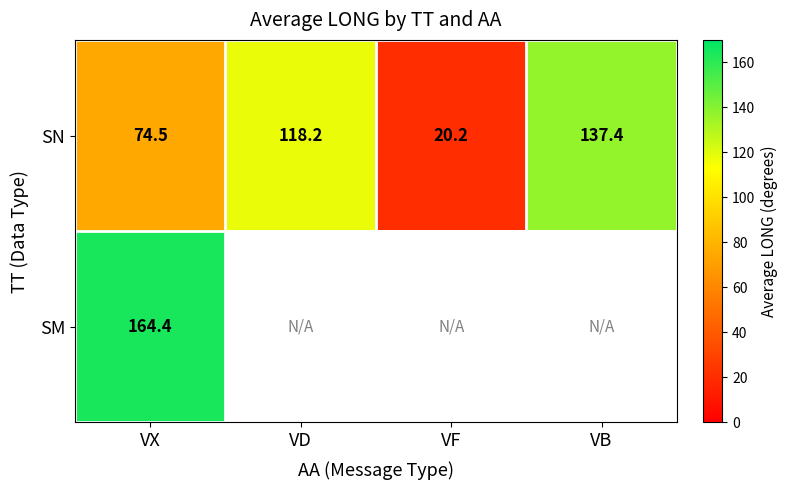

How many series are shown in this chart?

2